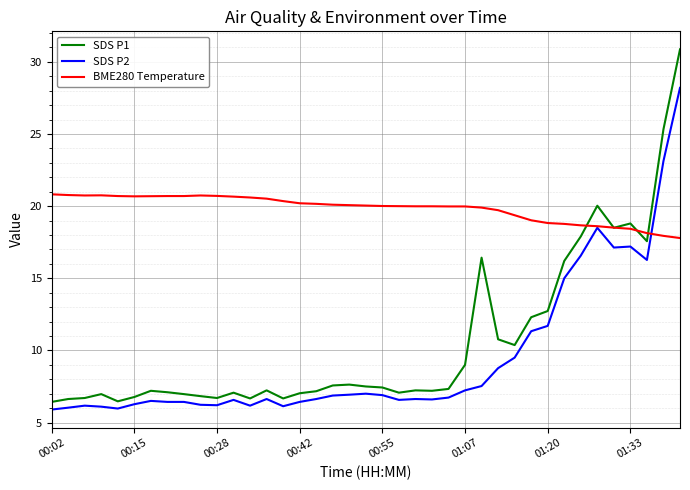

True or false: SDS P1 and SDS P2 intersect in this chart.

False